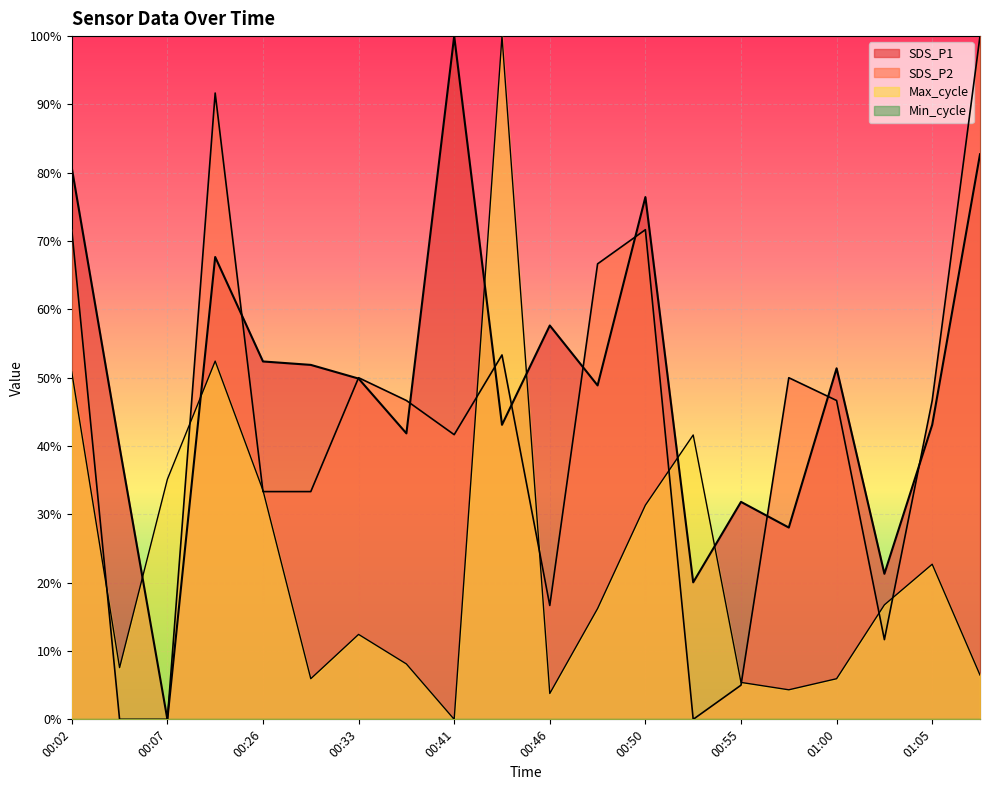

What is the difference between the highest and lowest values at 01:05?

0.2